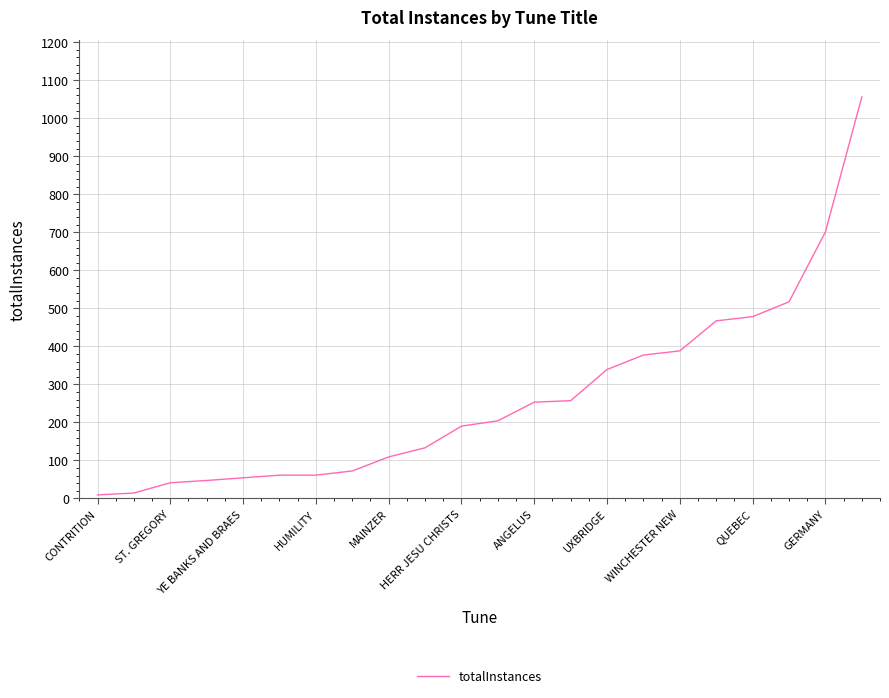

What is the difference between the maximum and minimum values?

1047